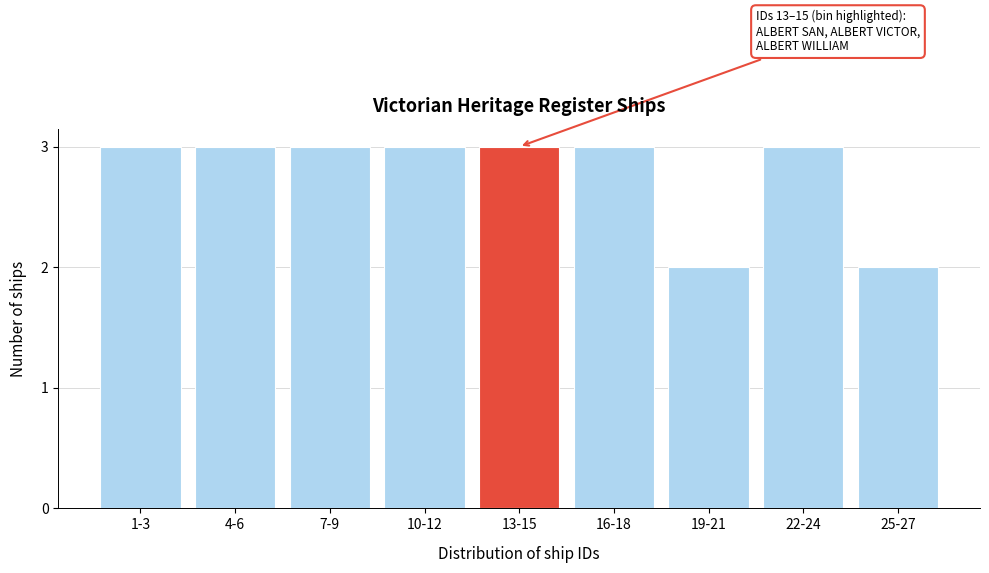

Reading right to left, list all the values displayed in this chart.

25-27=2	22-24=3	19-21=2	16-18=3	13-15=3	10-12=3	7-9=3	4-6=3	1-3=3